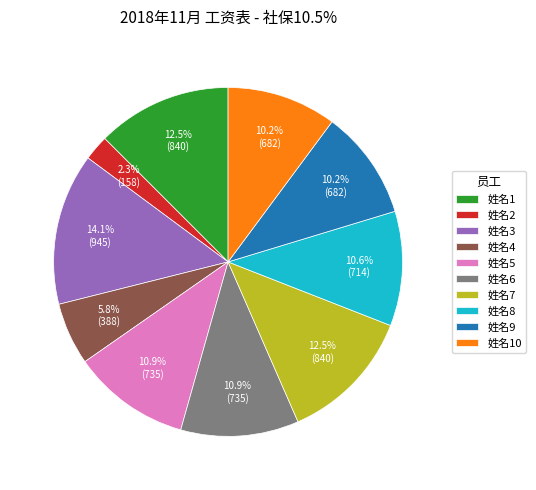

To the nearest percent, what portion does 姓名2 represent?

2%